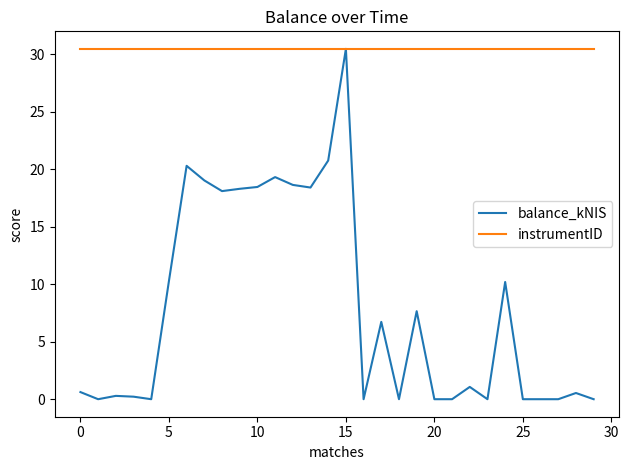

List the series in order of their overall mean, lowest first.

balance_kNIS, instrumentID